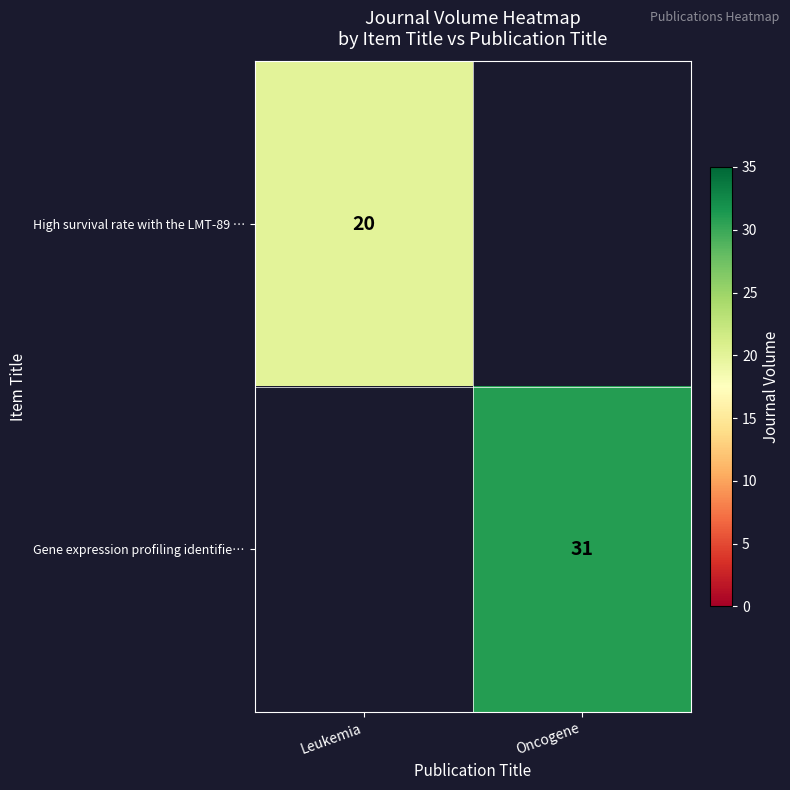

The Gene expression profiling identifie… series shows 31 at Oncogene. True or false?

True